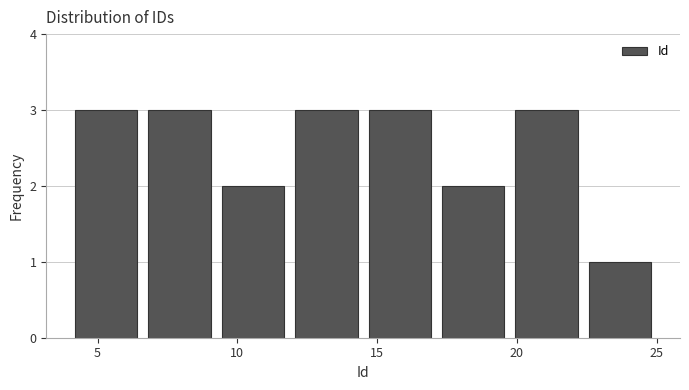

Reading left to right, transcribe this chart: for each bar, give the range it covers on the x-axis and its height. Neither the bar edges nor the heights are printed on the chart, so give them approximately, as read against the axes.

4.0 to 6.5: 3
6.5 to 9.5: 3
9.5 to 12.0: 2
12.0 to 14.5: 3
14.5 to 17.0: 3
17.0 to 20.0: 2
20.0 to 22.5: 3
22.5 to 25.0: 1